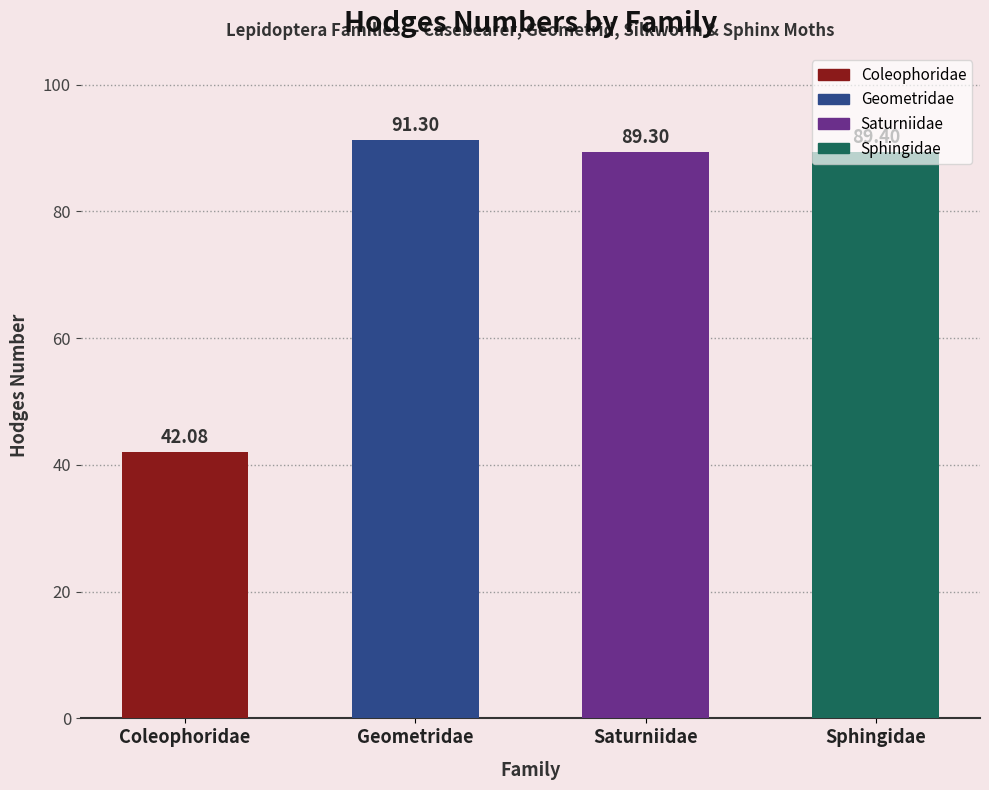

Which has a higher value, Geometridae or Coleophoridae?

Geometridae